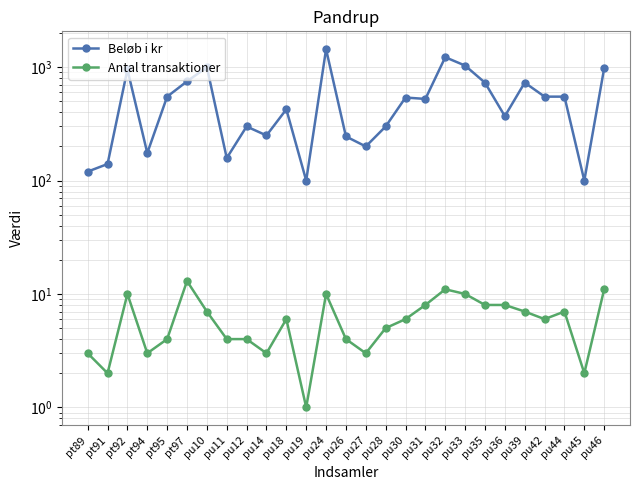

At which category does Antal transaktioner reach its first local valley?

pt91